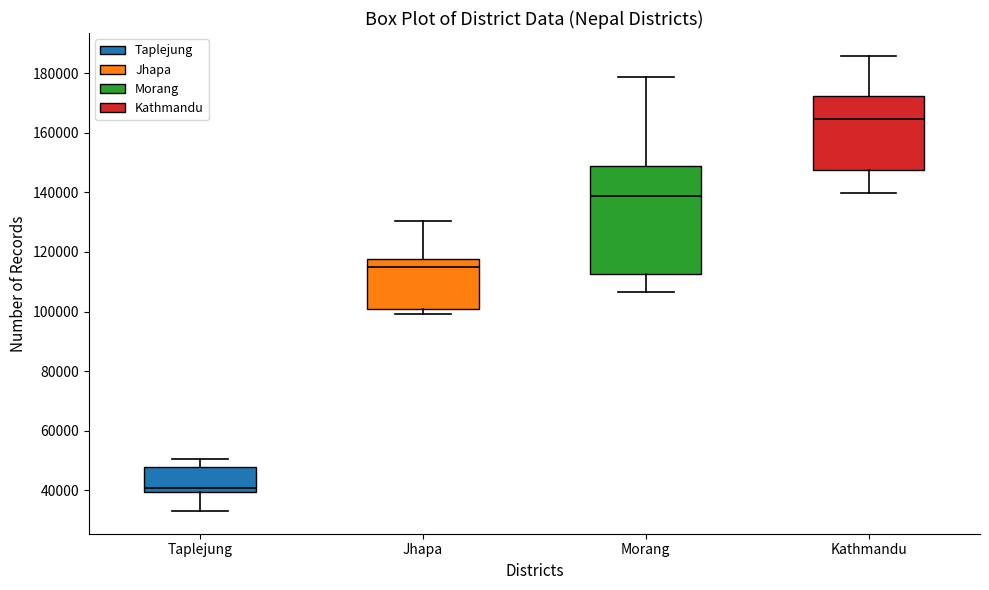

Which box has the lowest median line?

Taplejung